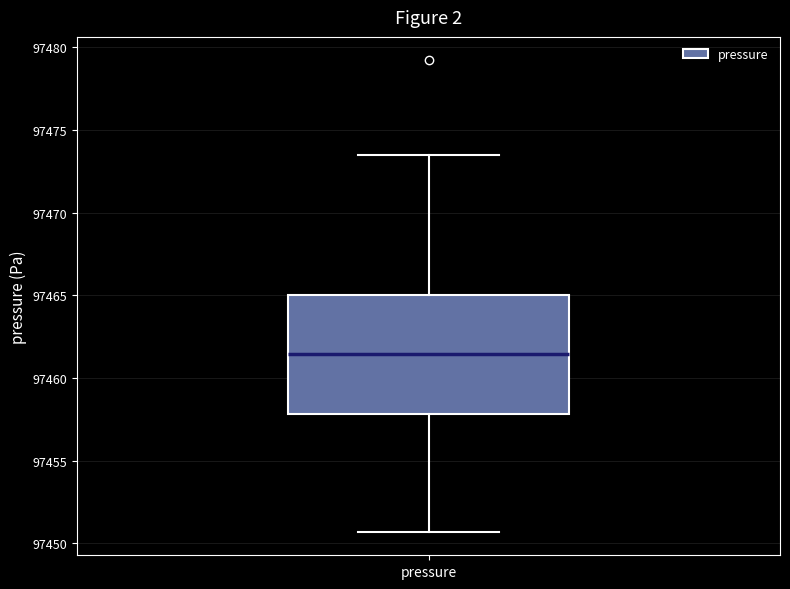

Where is the upper edge of the box for pressure on the y-axis? The values are not printed on the chart, so give them approximately, as read against the axis.

97465.0